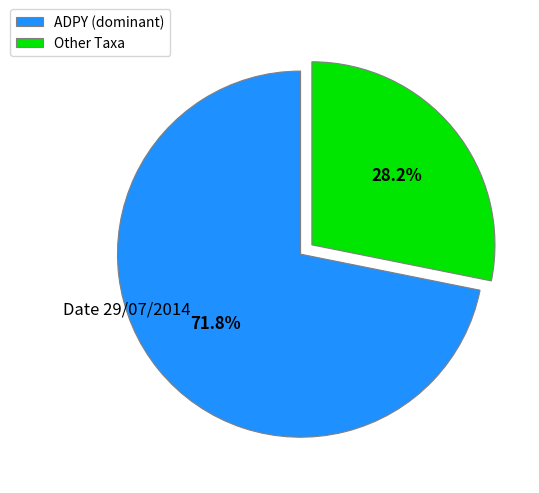

What portion of the pie excludes Other Taxa?

71.8%